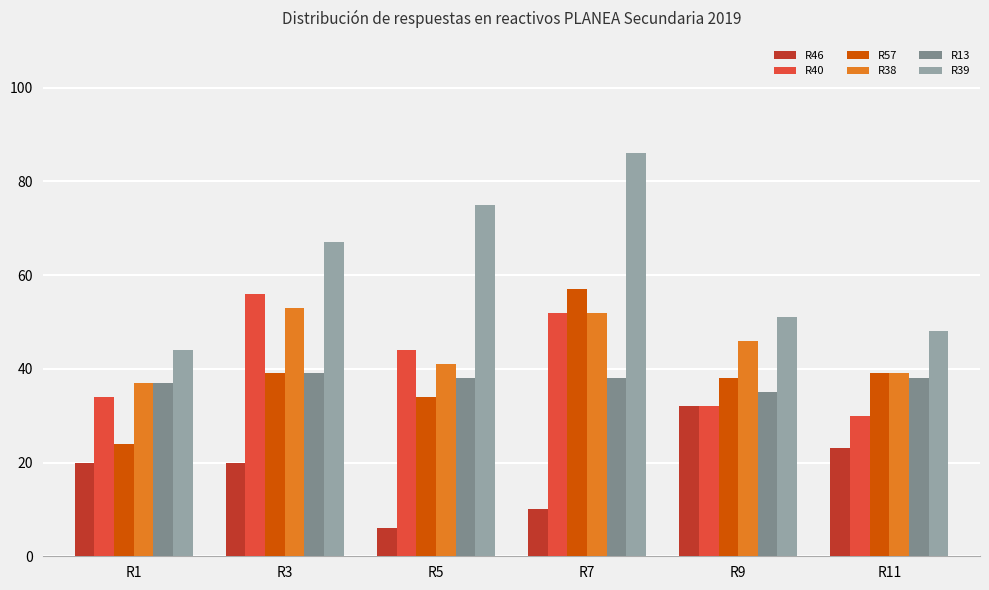

What is the total value across all series at R3?

274